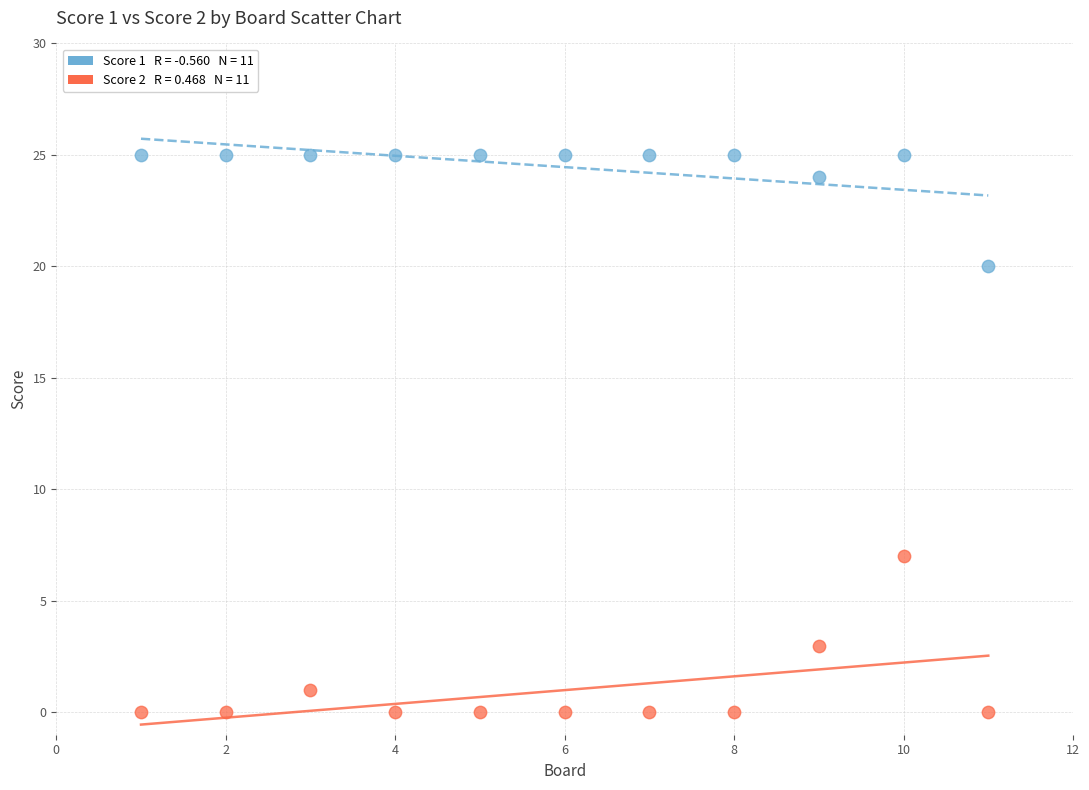

Across all series, what Y value is closest to 12?

7